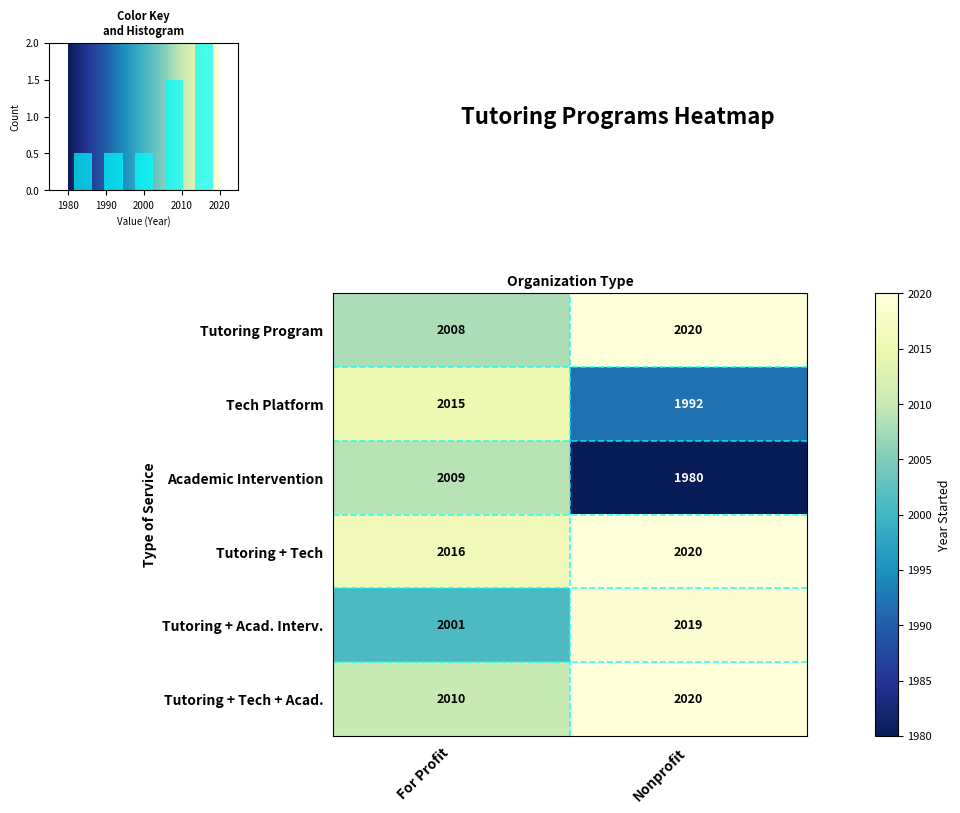

Read the Tech Platform value at For Profit.

2015